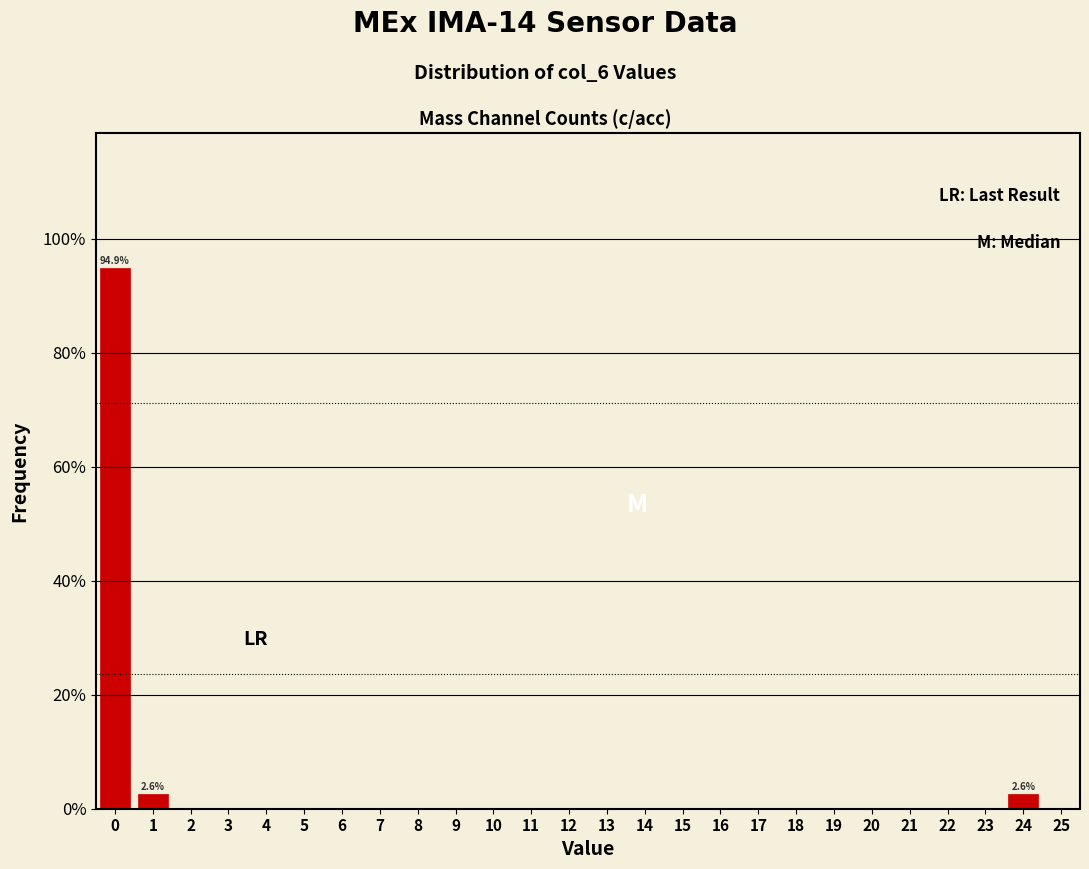

Which range on the x-axis has the tallest bar?

-0.5 to 0.5